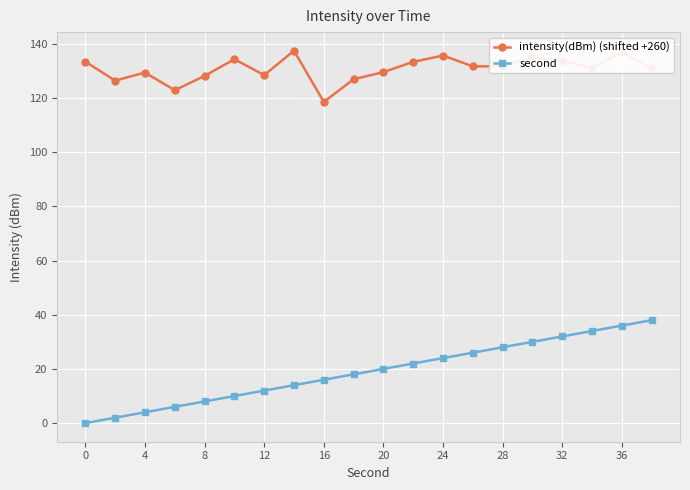

List the series in order of their overall mean, lowest first.

second, intensity(dBm) (shifted +260)